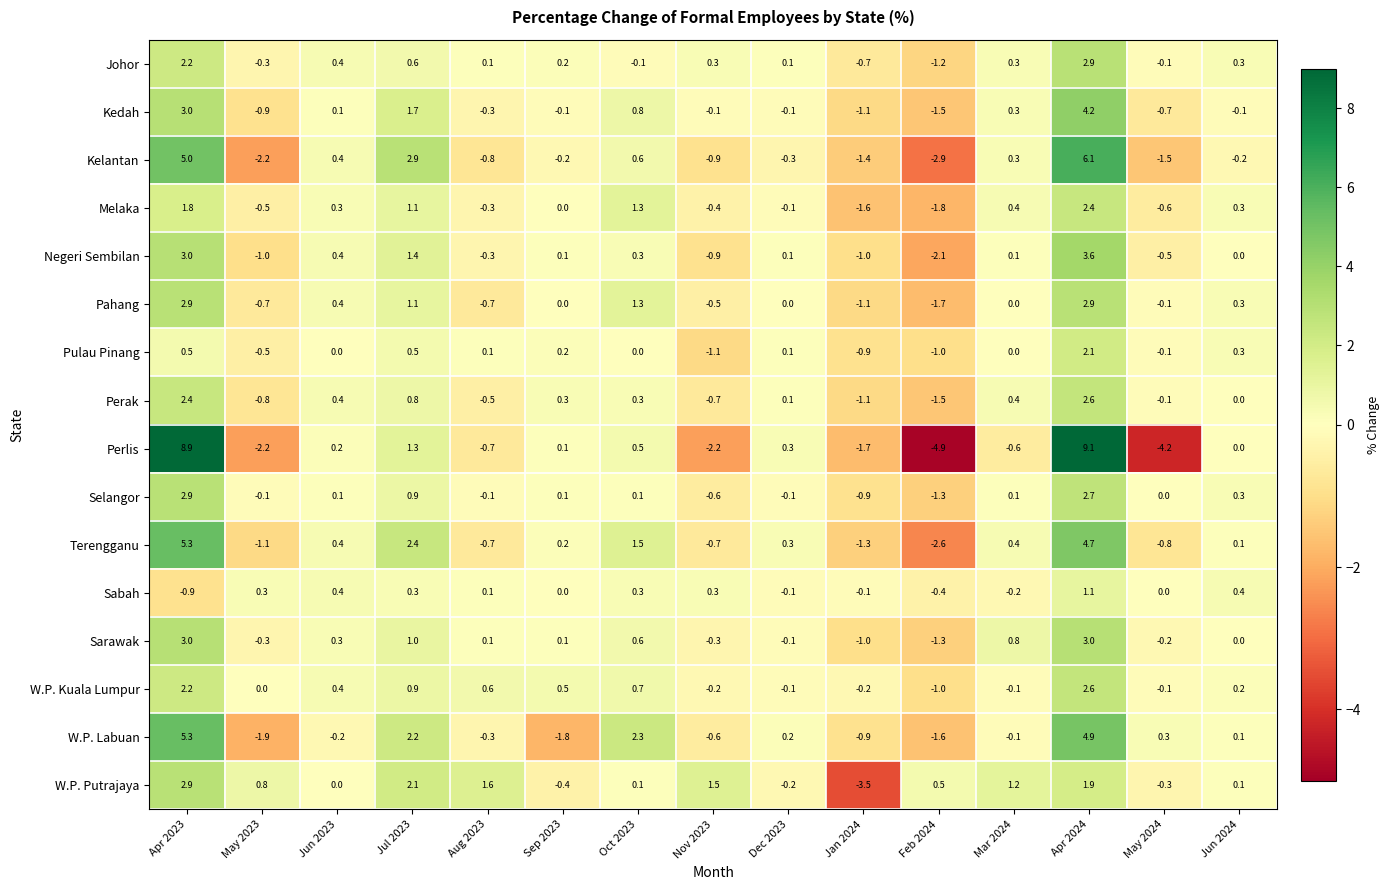

Is it true that Kedah equals -0.7 at May 2024?

True